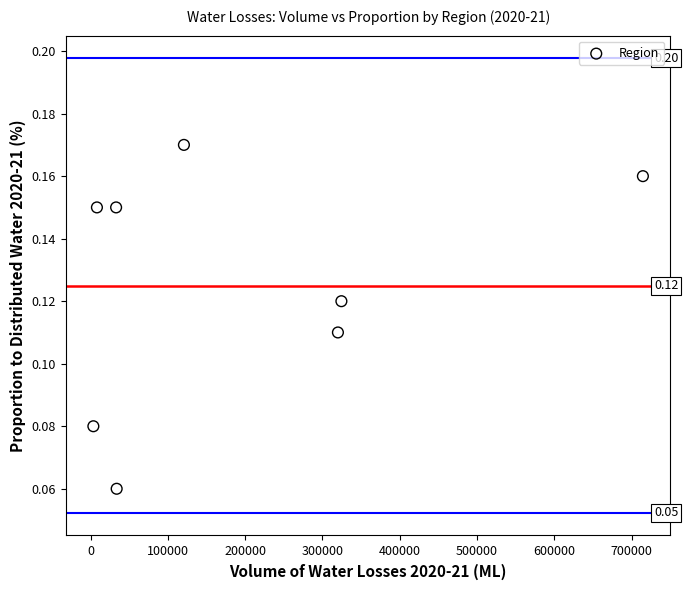

What is the average X value?

194853.2